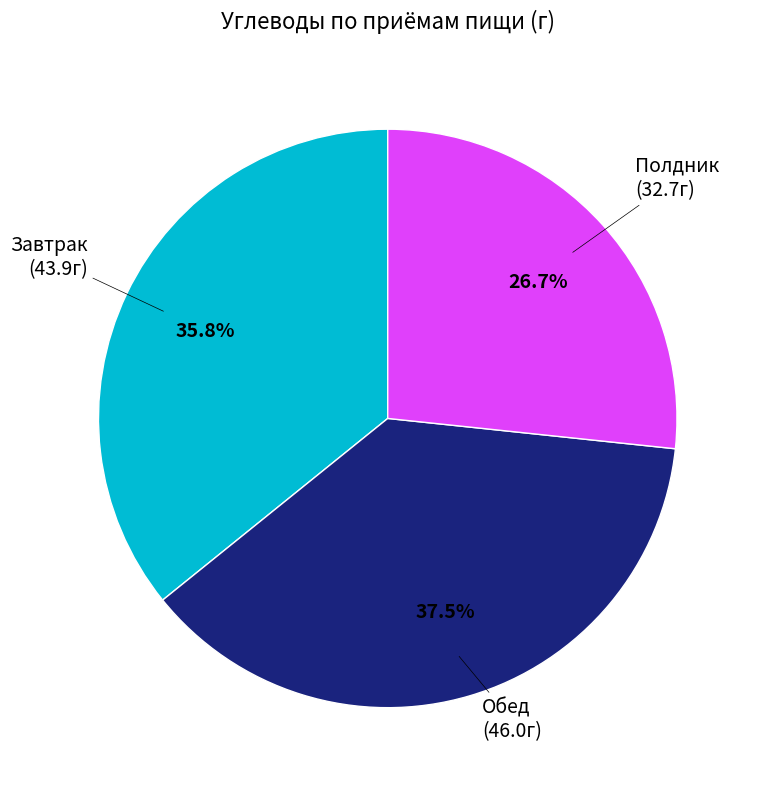

Count the number of slices in the pie.

3